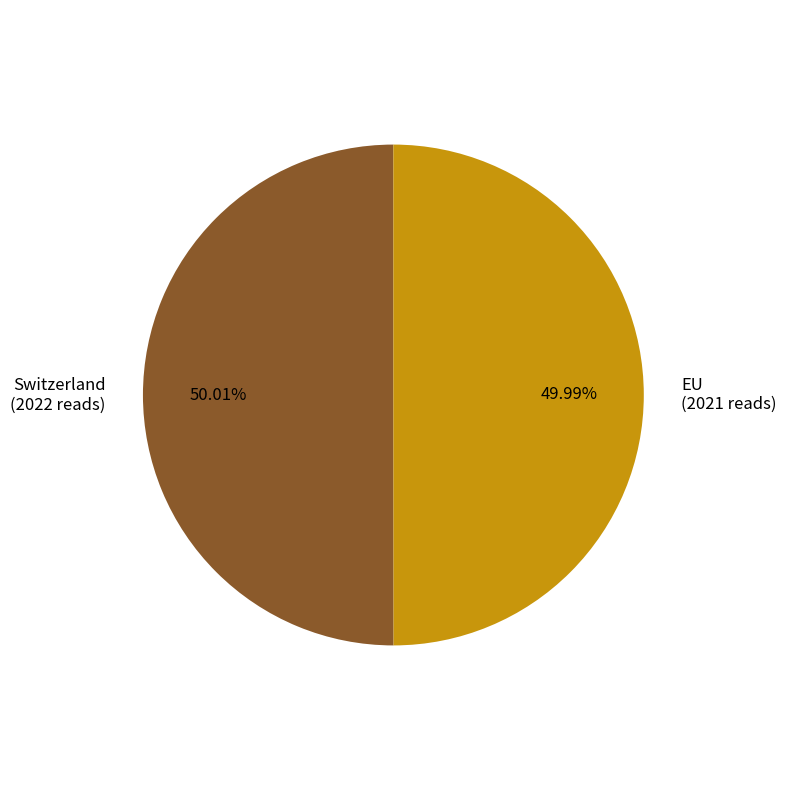

Approximately how many times larger is the value at Switzerland compared to EU?

1.0